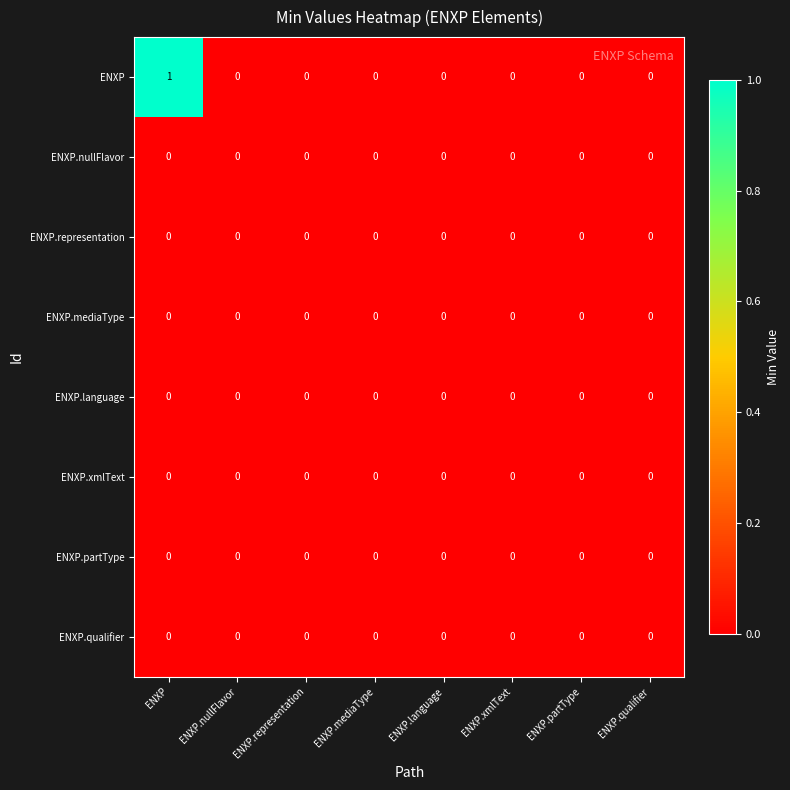

Which category has the highest value across all series?

ENXP